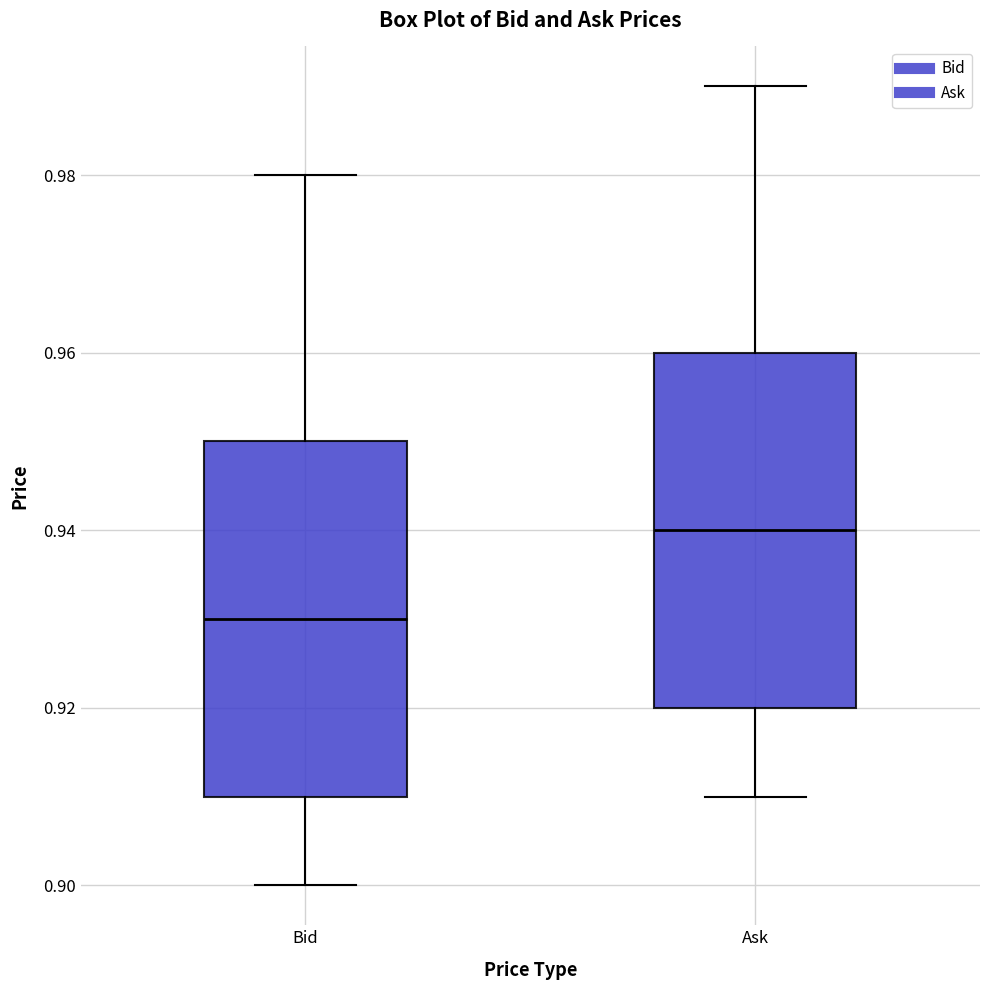

Reading left to right, read every box against the y-axis: the position of its median line, the range the box covers, and the ends of its whiskers. The values are not printed on the chart, so give them approximately, as read against the axis.

Bid: median 0.93, box 0.91 to 0.95, whiskers 0.90 to 0.98
Ask: median 0.94, box 0.92 to 0.96, whiskers 0.91 to 0.99